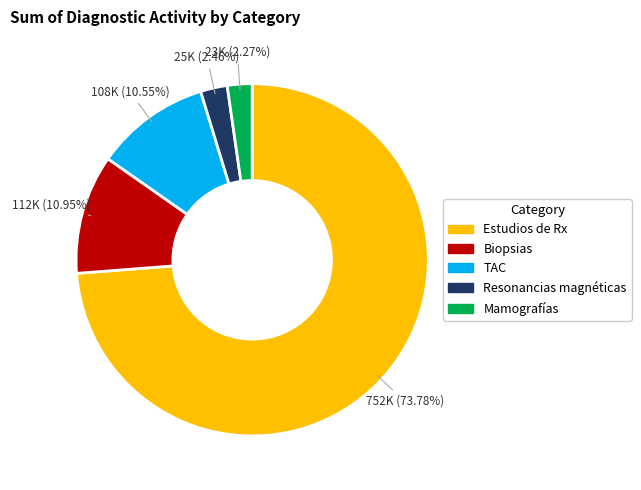

Is there any slice that represents more than half of the pie?

Yes